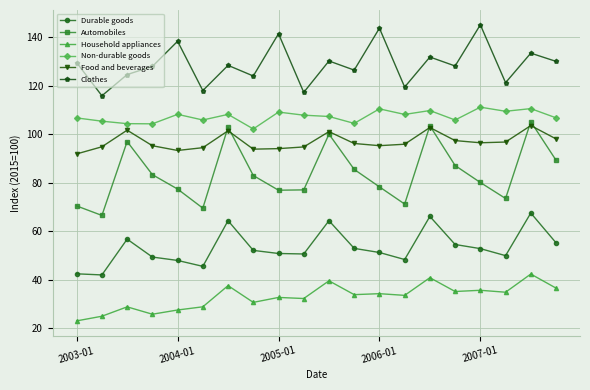

True or false: Food and beverages and Durable goods cross at least once.

False